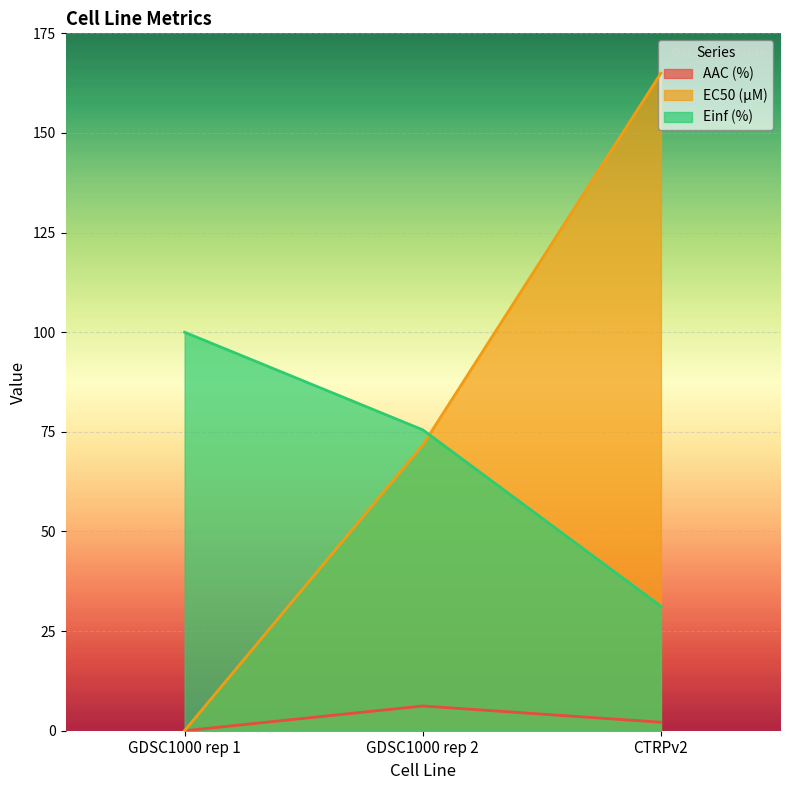

Which series has the largest total across all categories?

EC50 (µM)